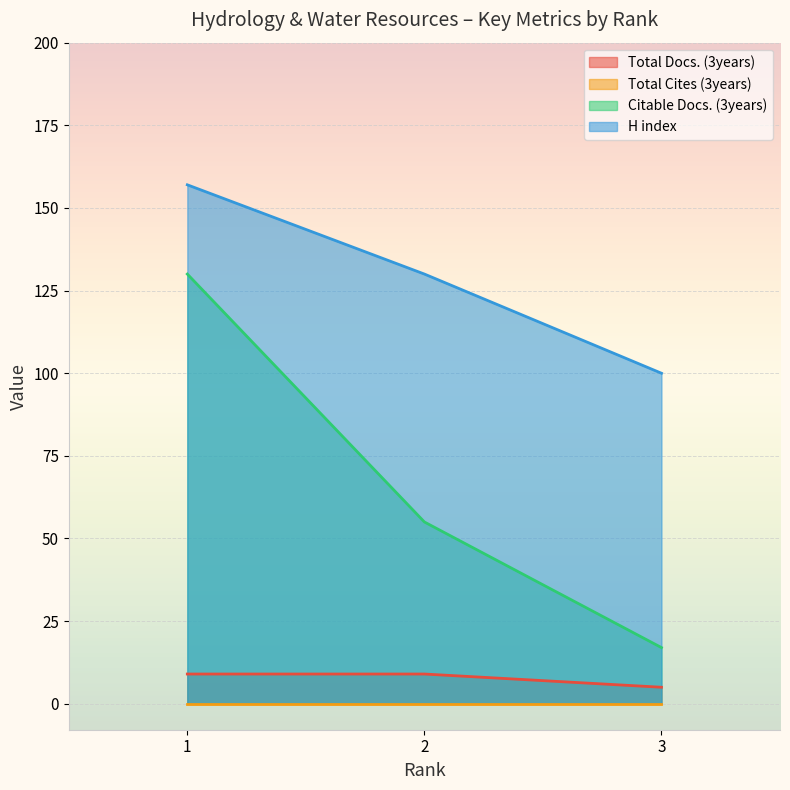

List the labels in order of H index value, smallest first.

3, 2, 1